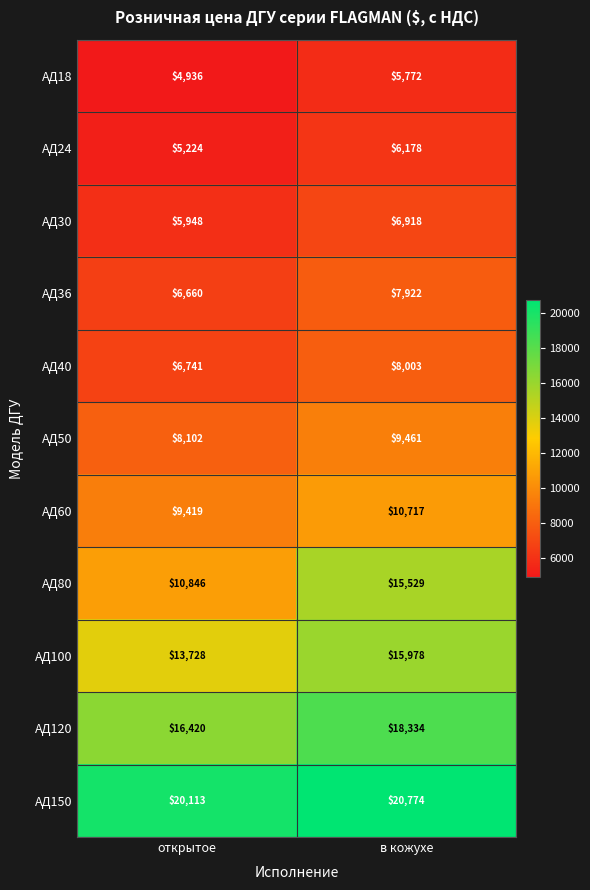

Reading left to right, what are all the values shown in this chart?

АД18: открытое=4936	в кожухе=5772
АД24: открытое=5224	в кожухе=6178
АД30: открытое=5948	в кожухе=6918
АД36: открытое=6660	в кожухе=7922
АД40: открытое=6741	в кожухе=8003
АД50: открытое=8102	в кожухе=9461
АД60: открытое=9419	в кожухе=10717
АД80: открытое=10846	в кожухе=15529
АД100: открытое=13728	в кожухе=15978
АД120: открытое=16420	в кожухе=18334
АД150: открытое=20113	в кожухе=20774